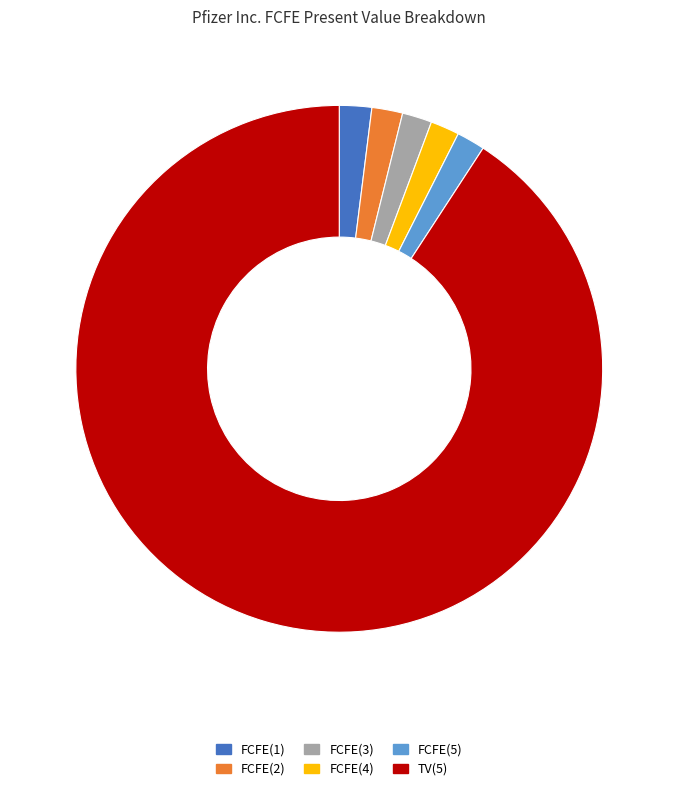

Which slice is the largest?

TV(5)